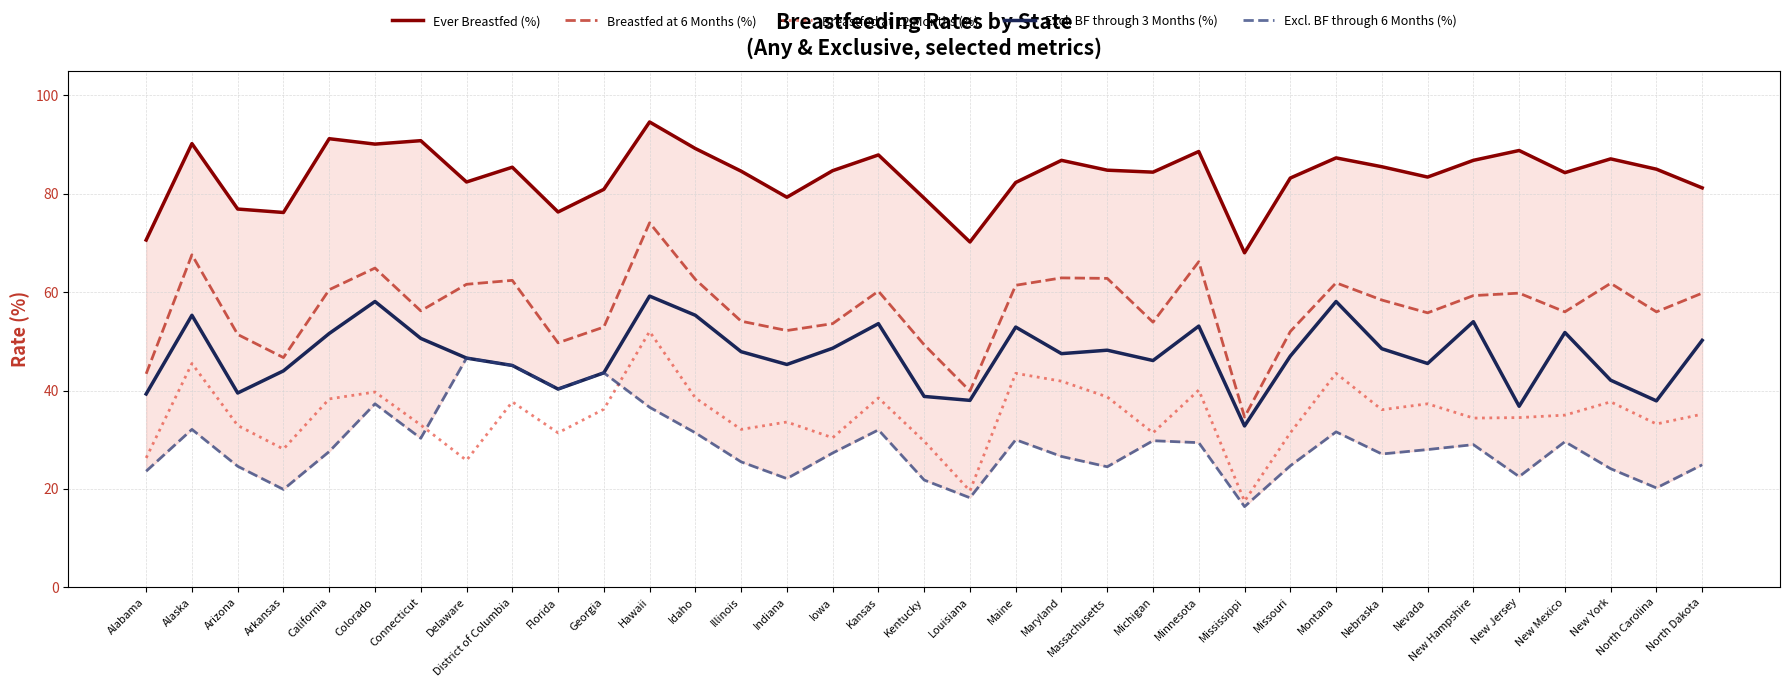

What is the label of the 6th point from the right?

New Hampshire